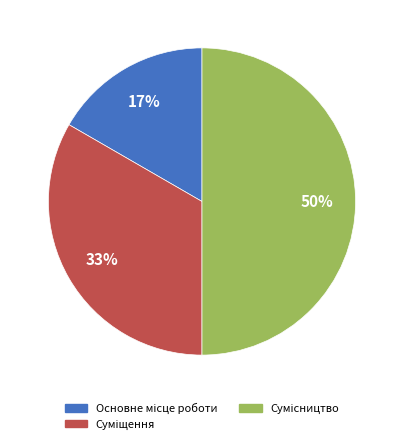

To the nearest percent, what is the difference between the largest and smallest slice percentages?

33%